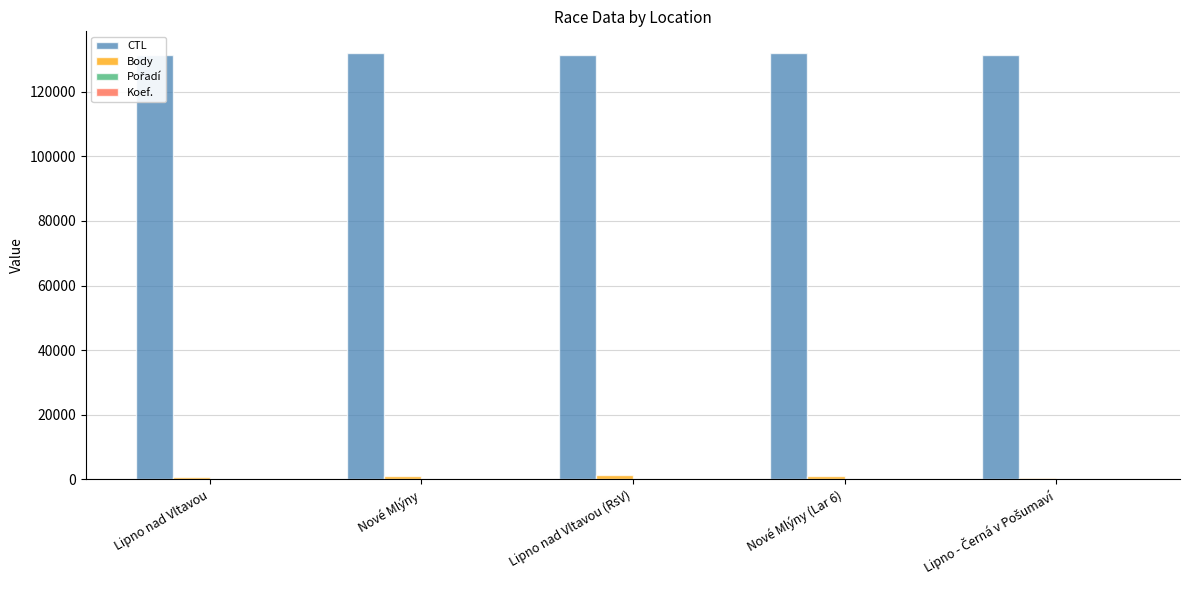

What is the approximate value of Pořadí at Nové Mlýny?

10